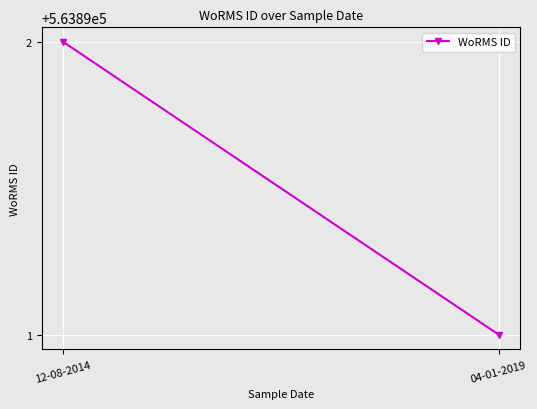

Reading left to right, what are all the values shown in this chart?

563892	563891